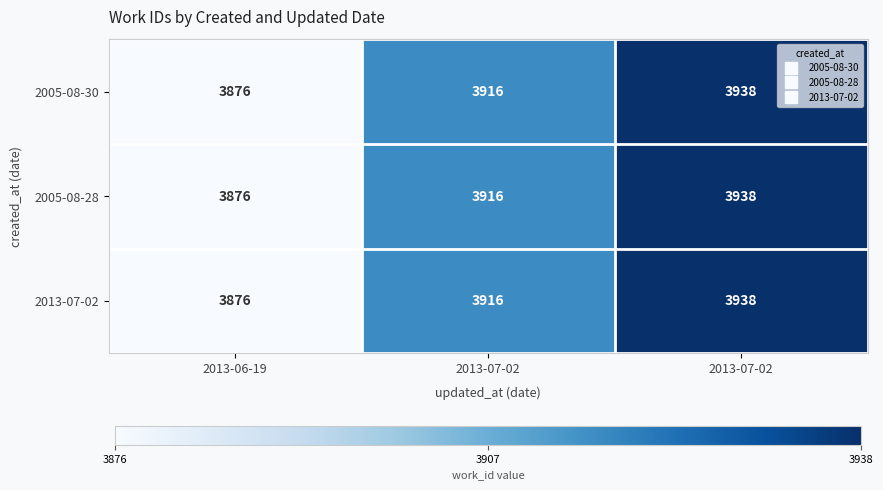

How many distinct data groups are displayed?

3